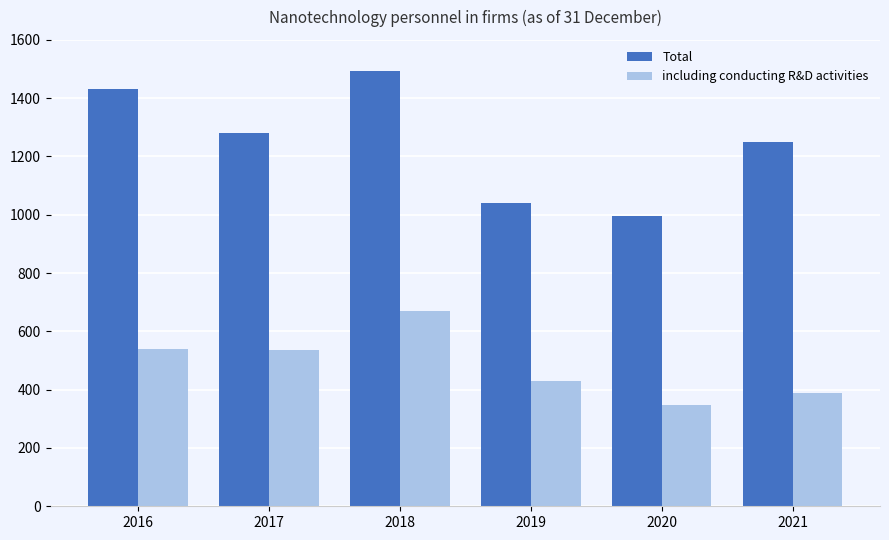

True or false: including conducting R&D activities has a value of 387 at 2021.

True